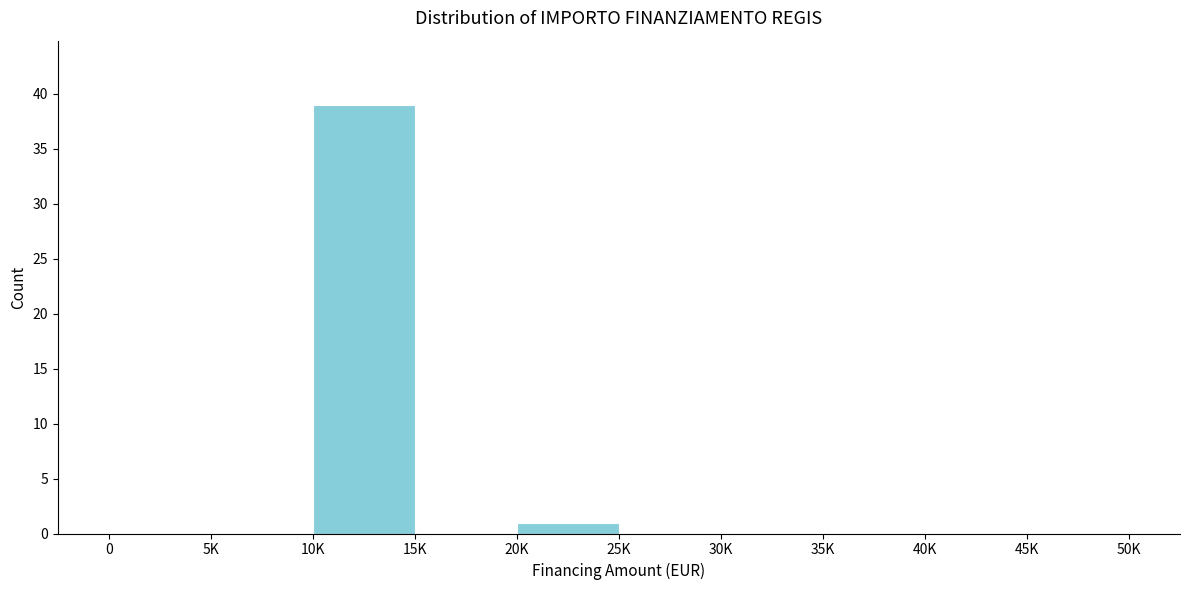

Reading left to right, what are all the values shown in this chart?

0=0	5K=0	10K=39	15K=0	20K=1	25K=0	30K=0	35K=0	40K=0	45K=0